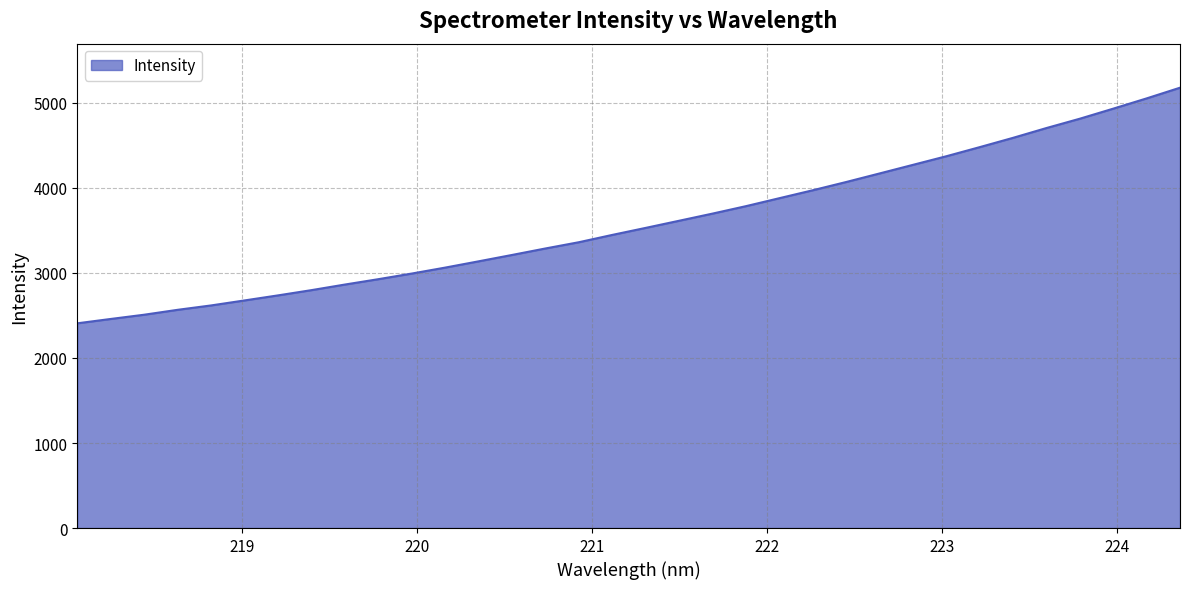

How many values exceed 3530?

17